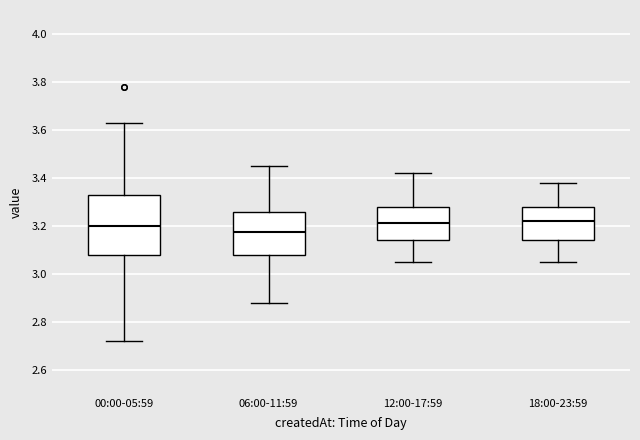

Comparing the boxes themselves (not the whiskers), which one is the tallest?

00:00-05:59